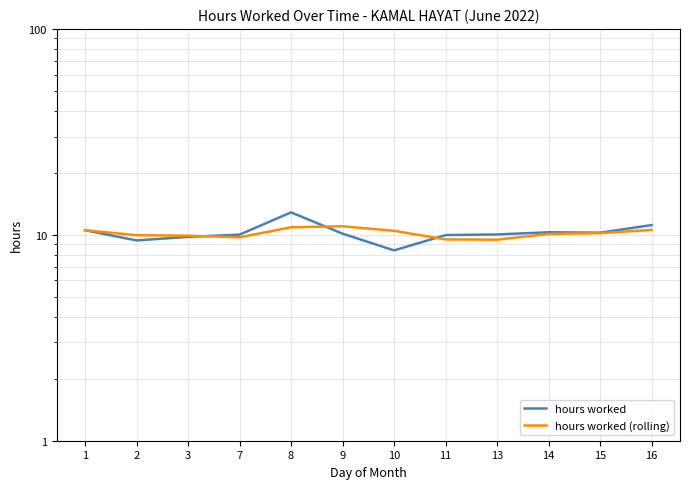

What is the lowest value of the hours worked series?

8.4